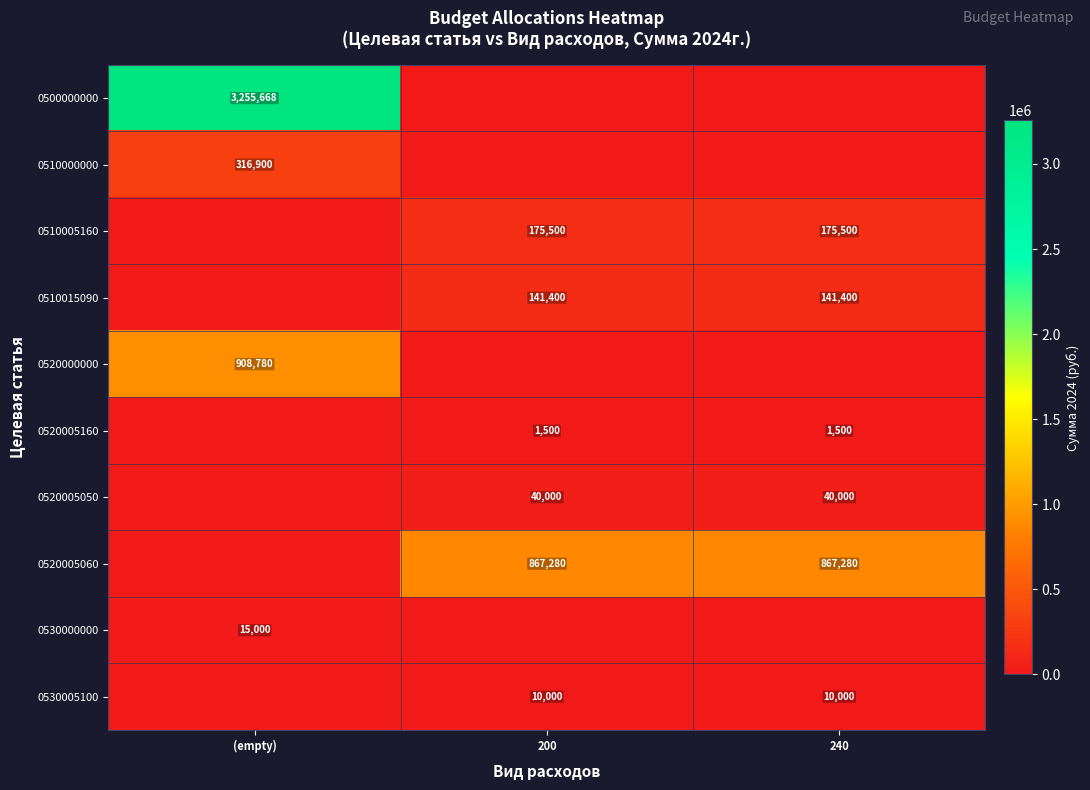

How many data points does each series have?

3